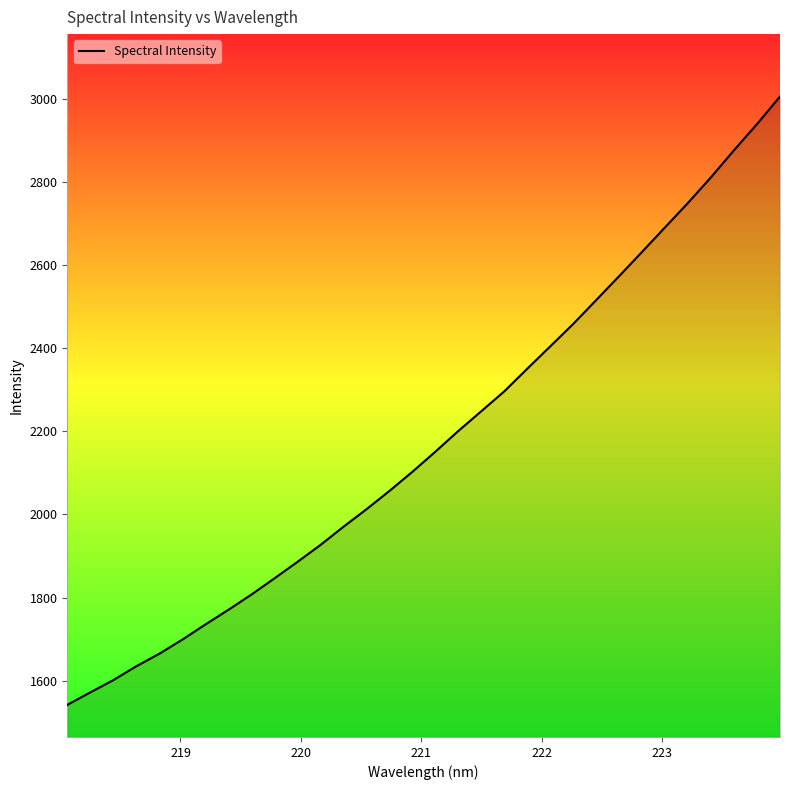

What is the smallest value displayed?

1541.8